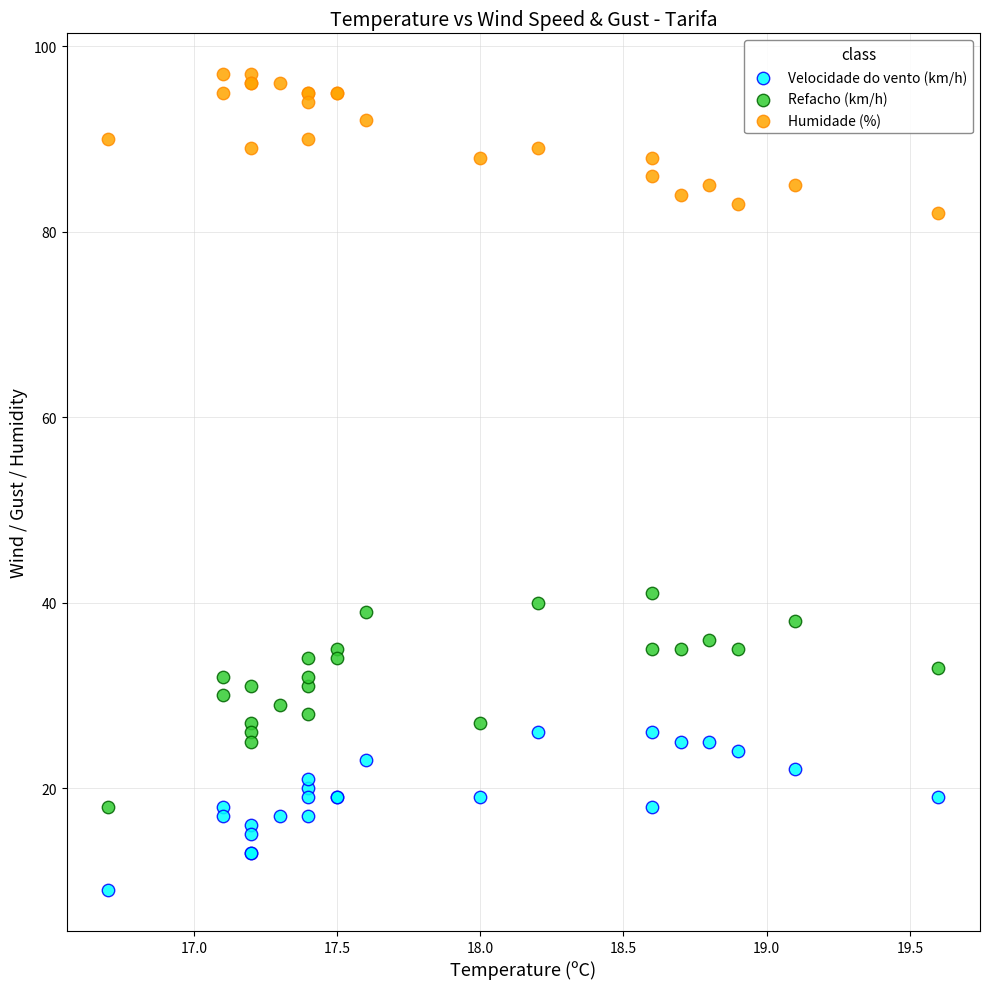

Which series has the widest spread of Y values?

Refacho (km/h)